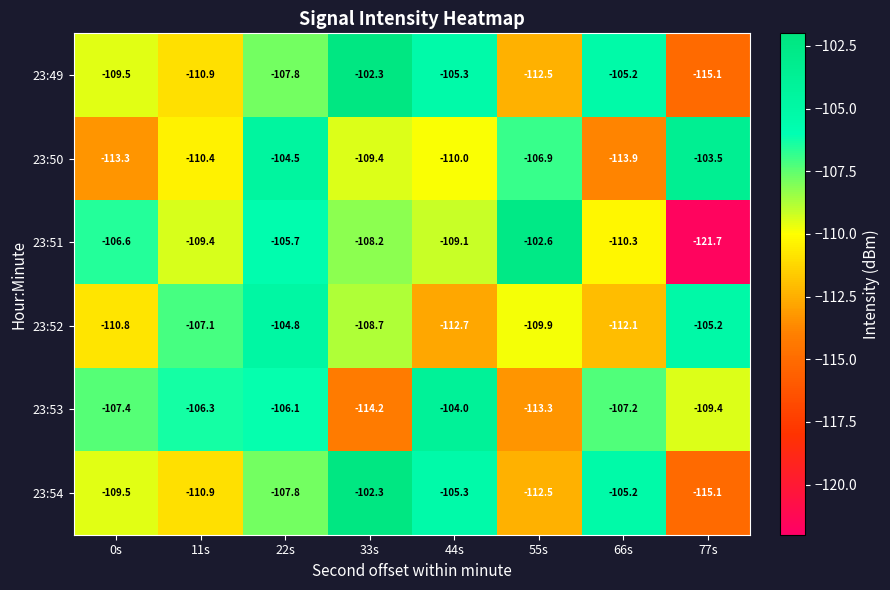

Rank the categories by 23:49 value from highest to lowest.

33s, 66s, 44s, 22s, 0s, 11s, 55s, 77s